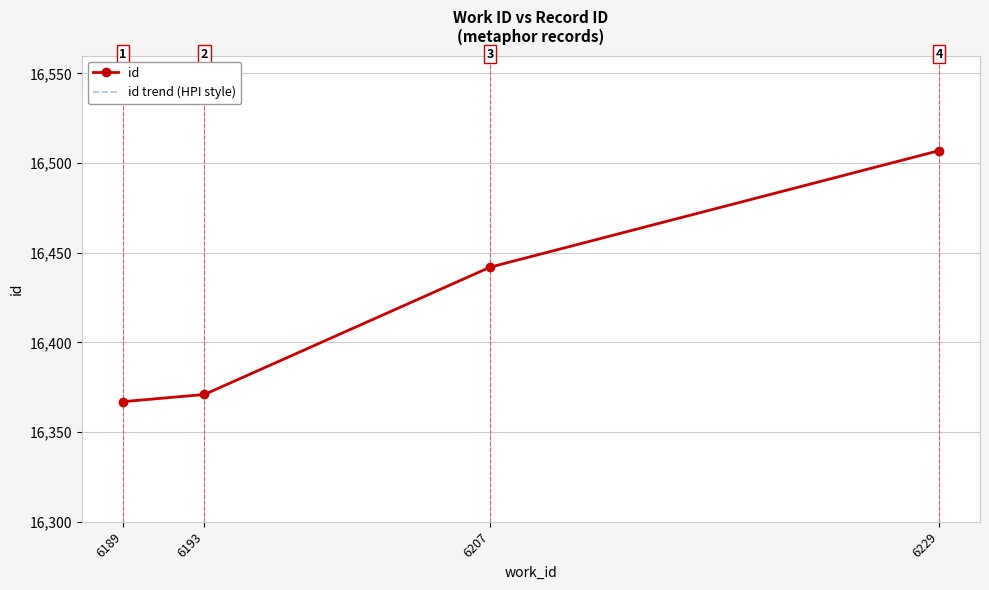

The value of id at 6229 is 21884. True or false?

False